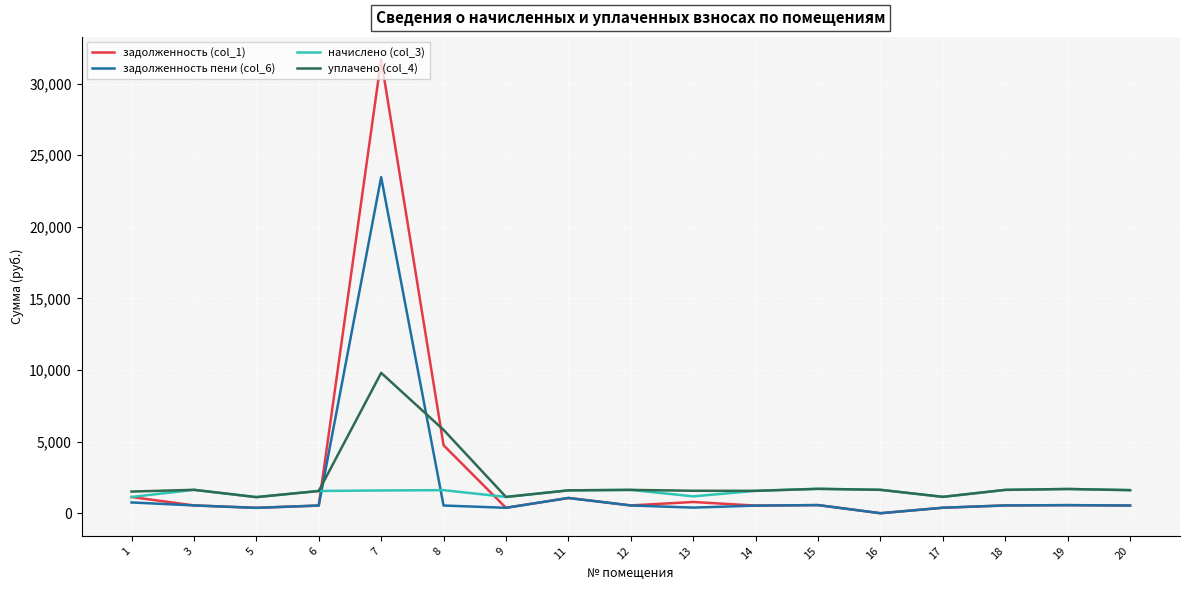

What is the maximum value shown in the chart?

31677.9